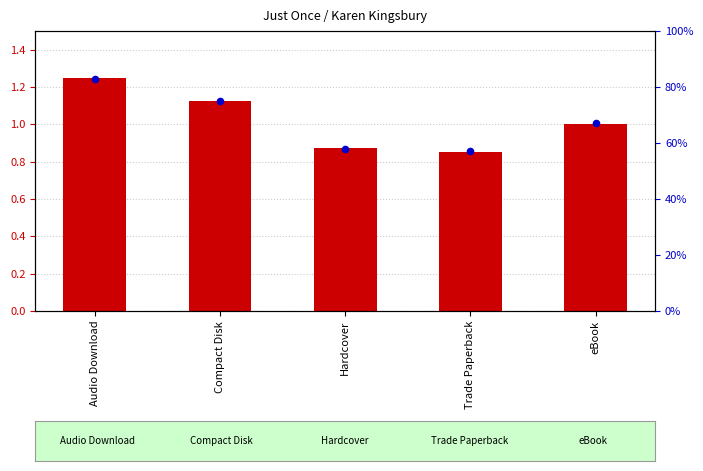

At how many categories does at least one series exceed 20?

5